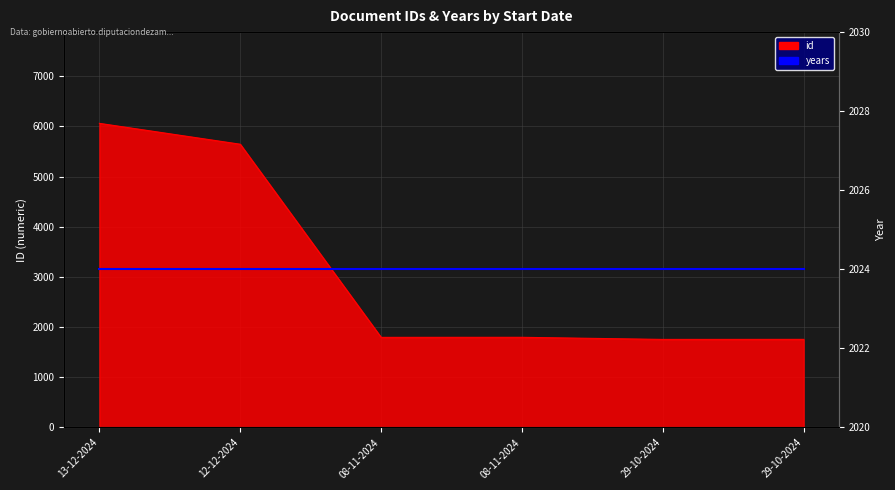

Reading left to right, what are all the values shown in this chart?

13-12-2024=6060	12-12-2024=5644	08-11-2024=1796	08-11-2024=1797	29-10-2024=1755	29-10-2024=1756